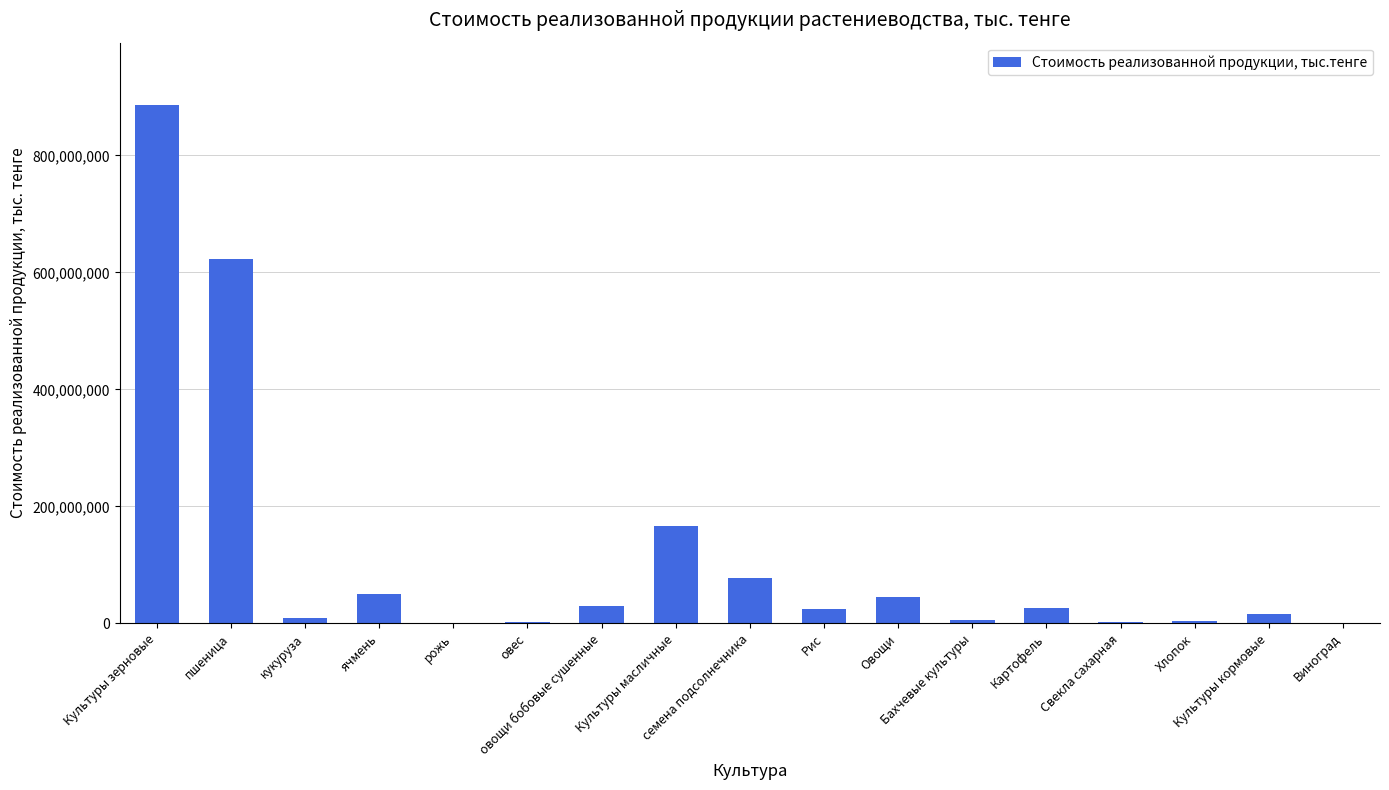

What is the sum of all values?

1972230638